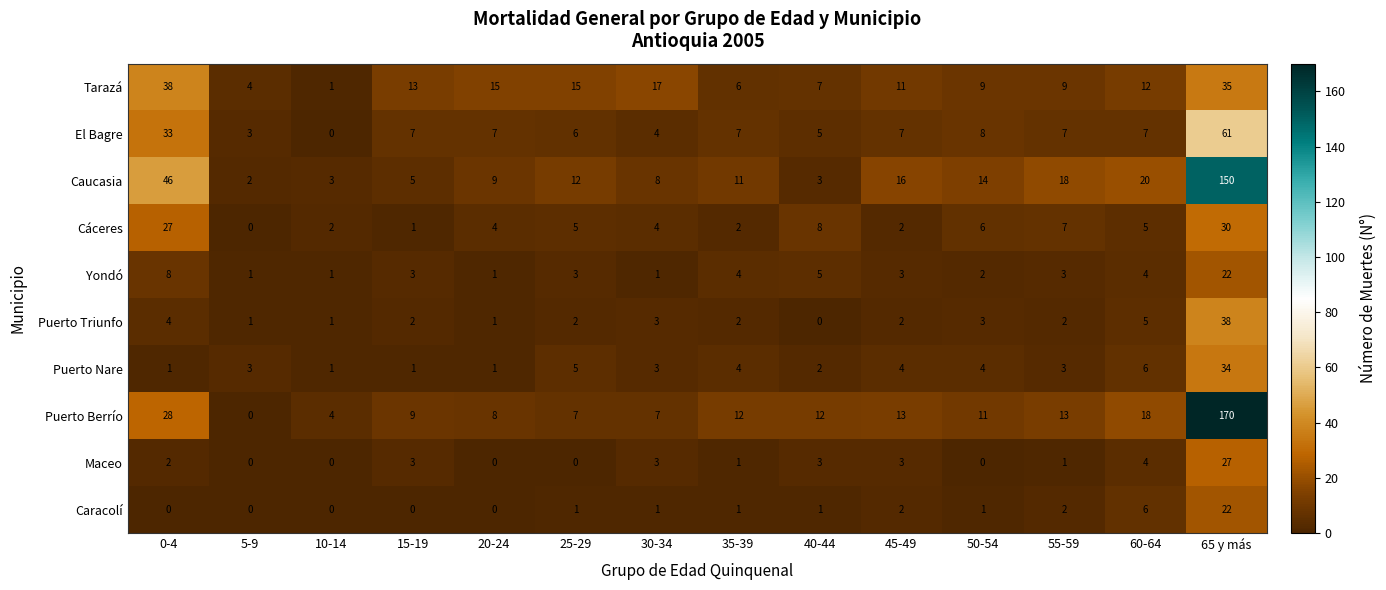

What is the spread (max minus min) of values at 5-9?

4